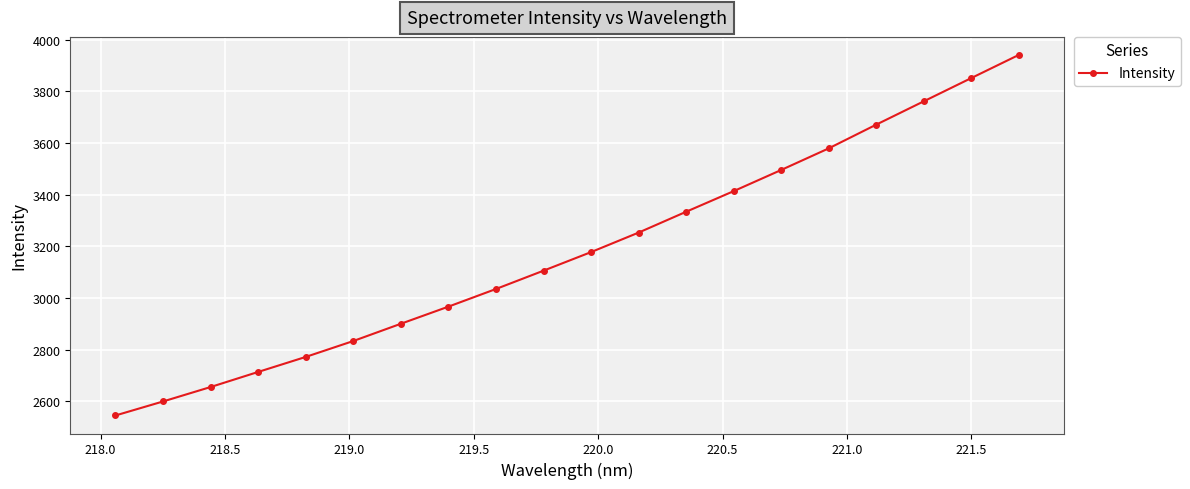

What is the minimum value shown in the chart?

2544.5